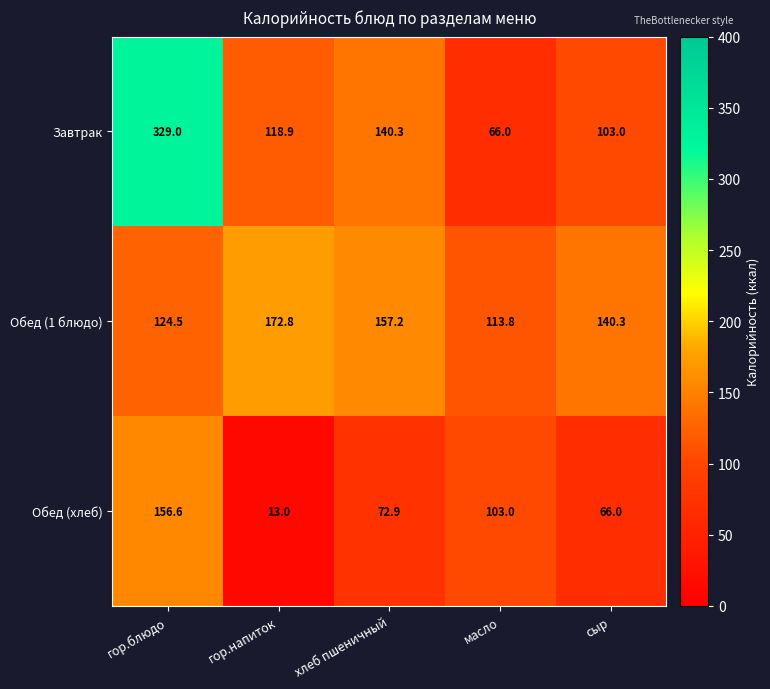

How many data points in Обед (хлеб) are less than 72?

2